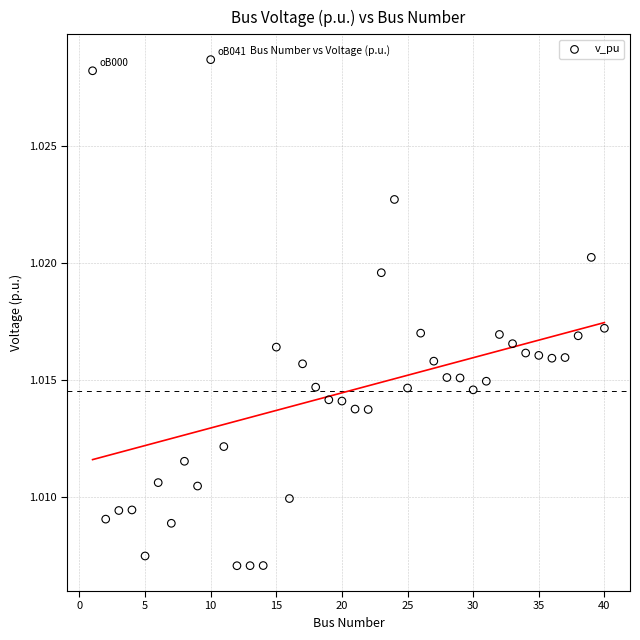

What is the range of X values (max minus min)?

39.0